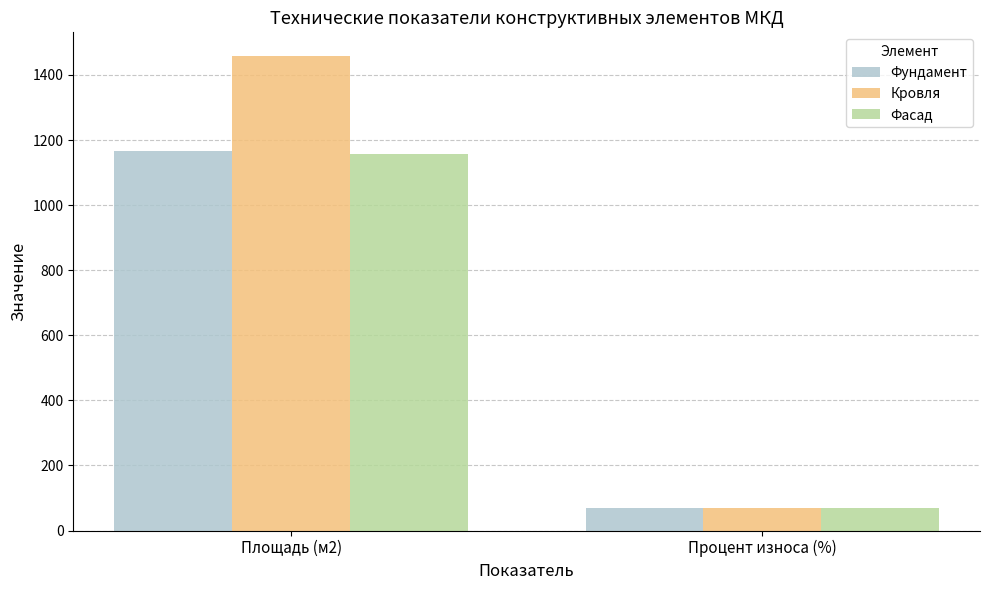

Which series has the largest range (max minus min)?

Кровля